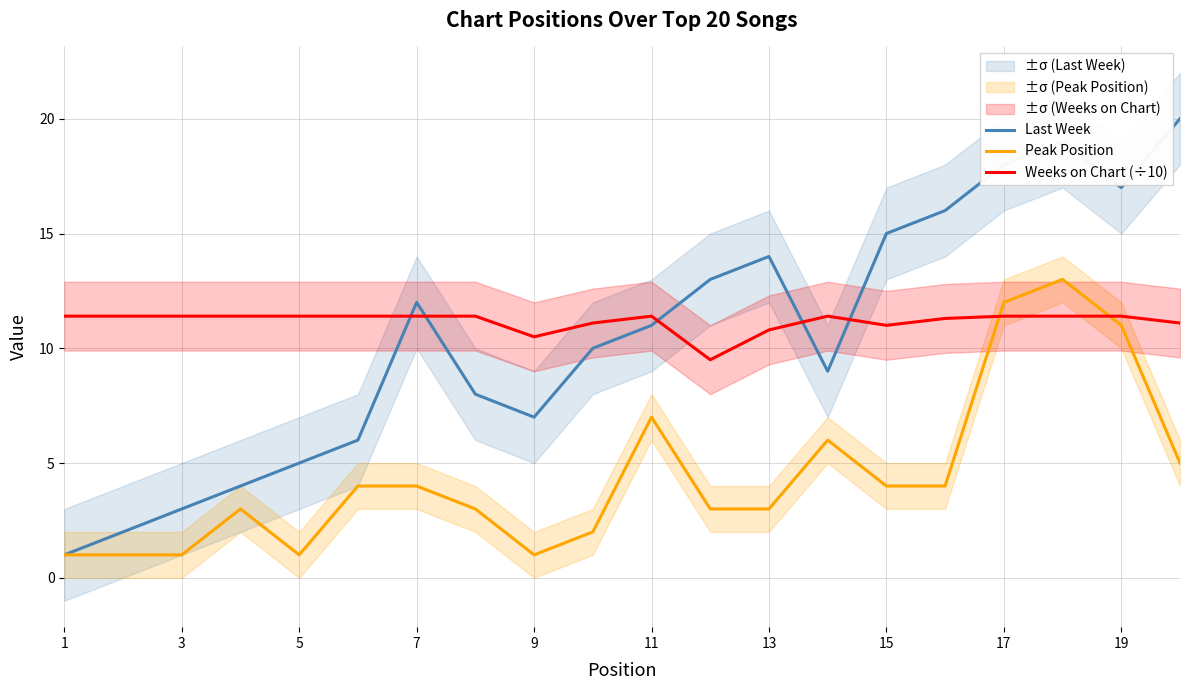

Which label corresponds to the smallest value in the chart?

1